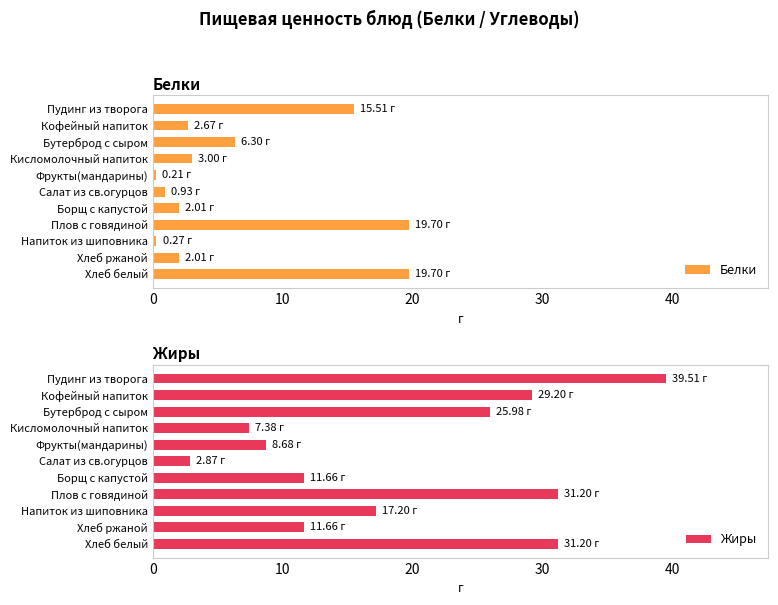

Does the chart contain any negative values?

No